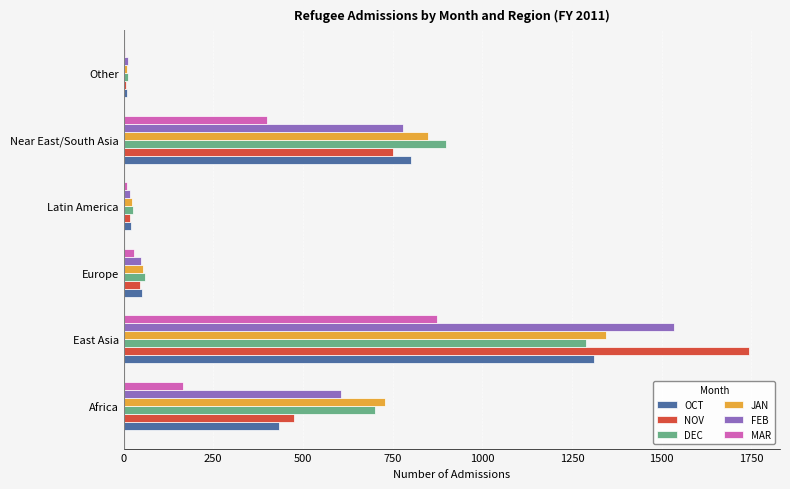

Count the number of data series in this chart.

6